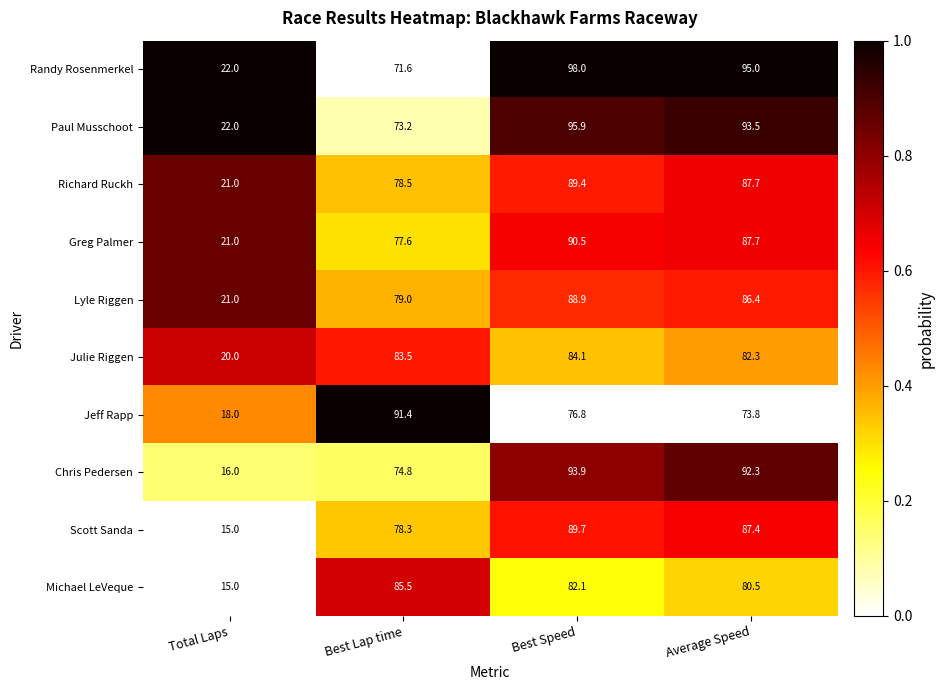

What is the difference between the Chris Pedersen values at Average Speed and Total Laps?

76.3